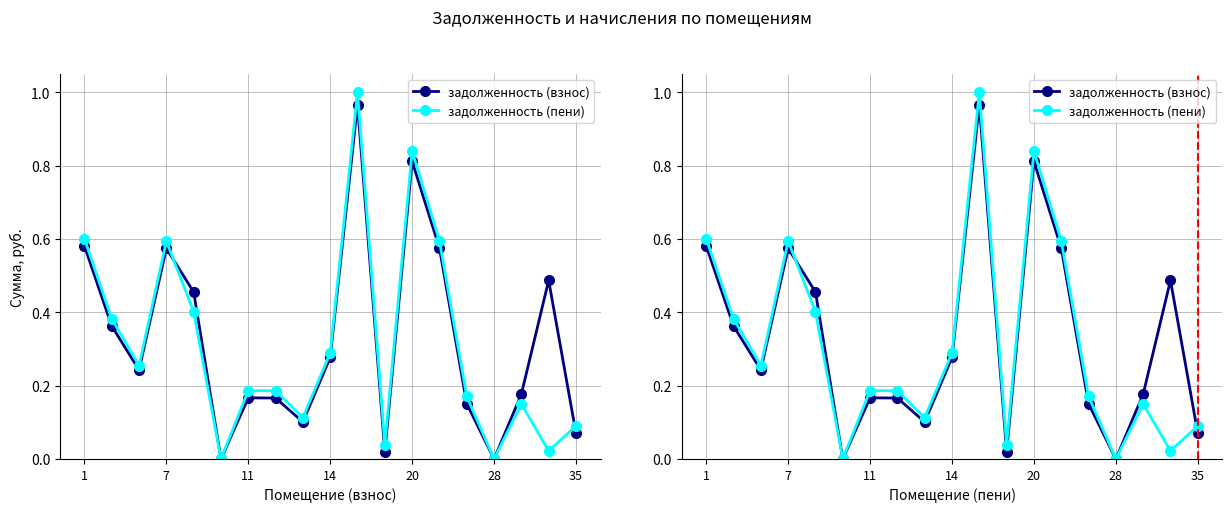

Reading right to left, extract all data points from this chart.

задолженность (взнос): 0.1	0.5	0.2	0.0	0.2	0.6	0.8	0.0	1.0	0.3	0.1	0.2	0.2	0.0	0.5	0.6	0.2	0.4	0.6
задолженность (пени): 0.1	0.0	0.2	0.0	0.2	0.6	0.8	0.0	1.0	0.3	0.1	0.2	0.2	0.0	0.4	0.6	0.3	0.4	0.6